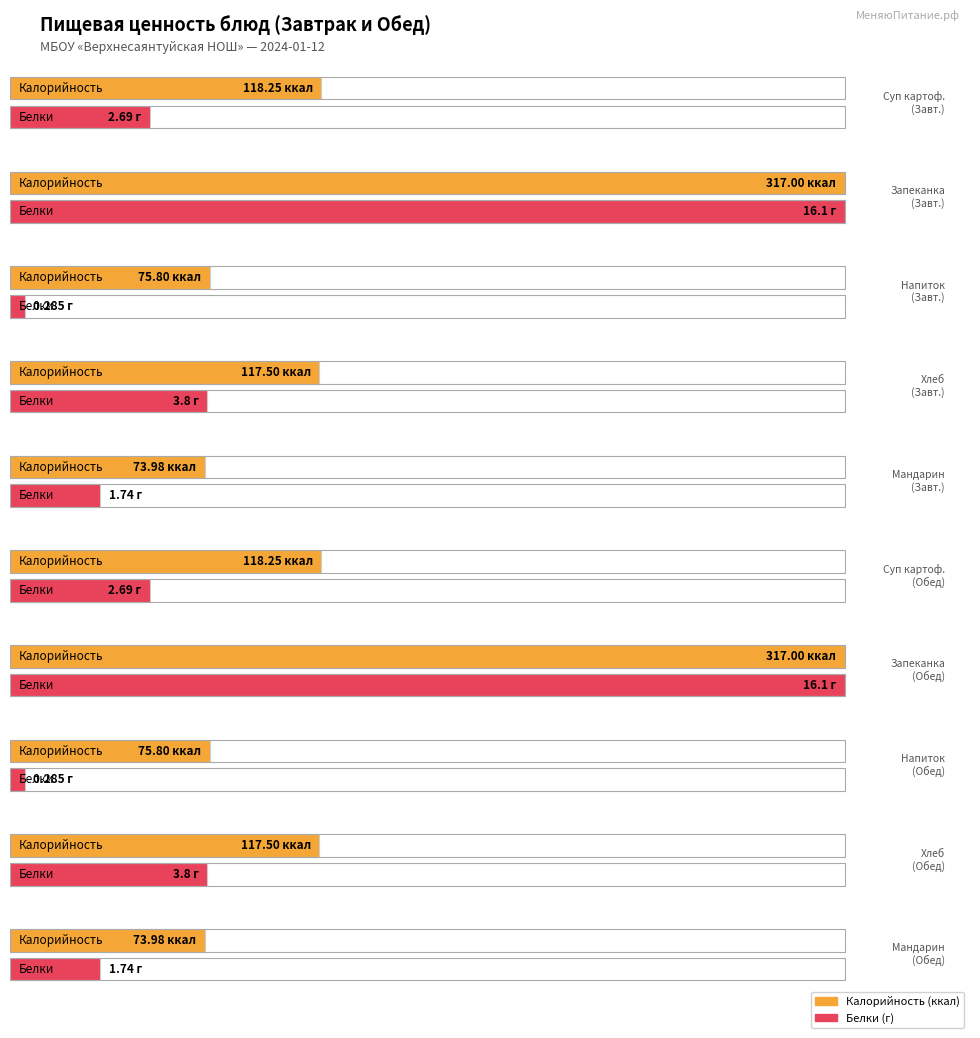

Between Суп картофельный
(Завтрак) and Суп картофельный
(Обед), which series saw the biggest shift?

Калорийность